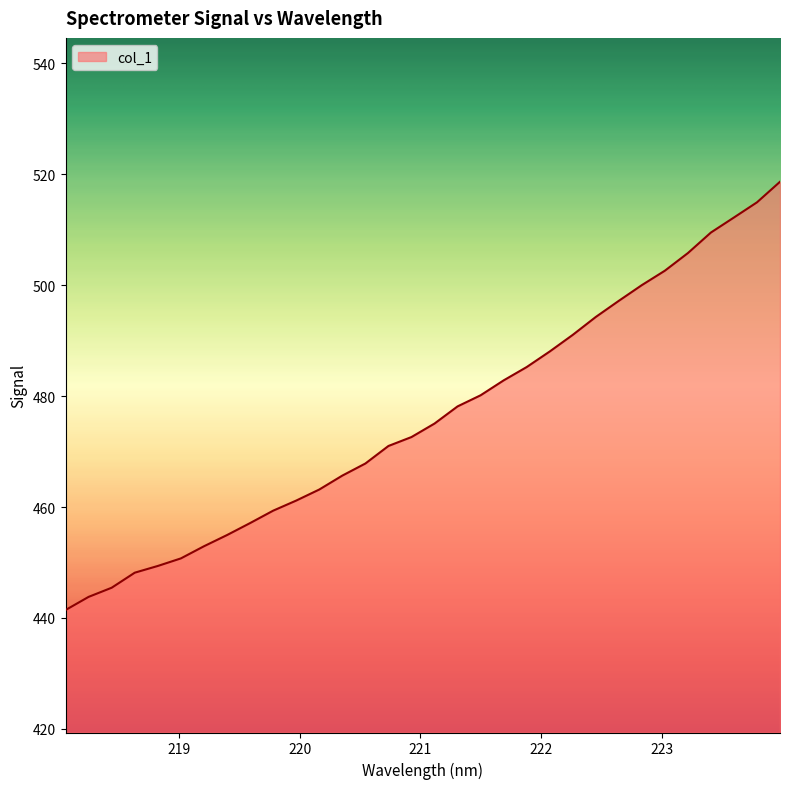

What is the minimum value shown in the chart?

441.4